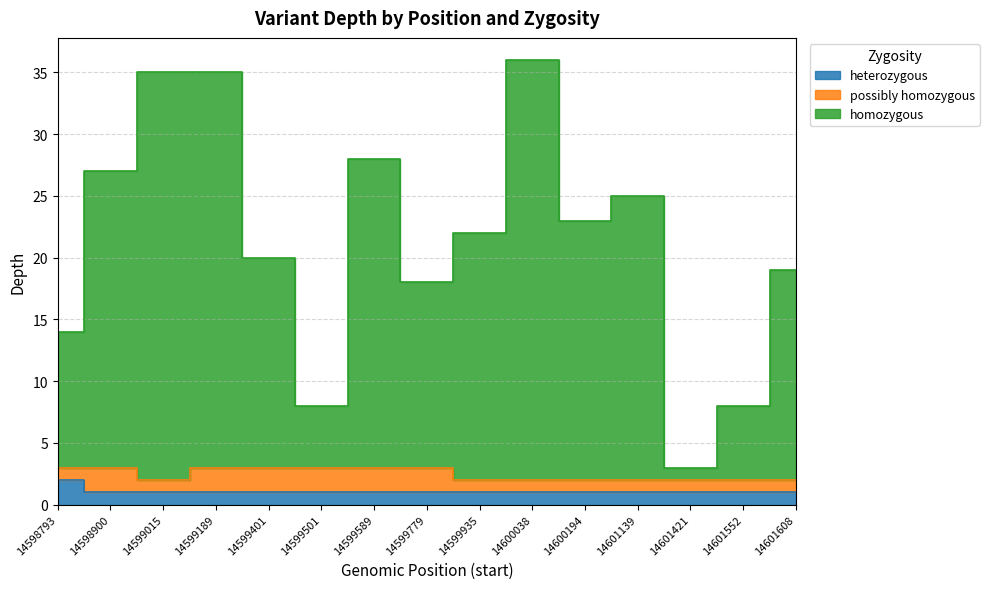

What is the value of the heterozygous point at the 10th from the left?

1